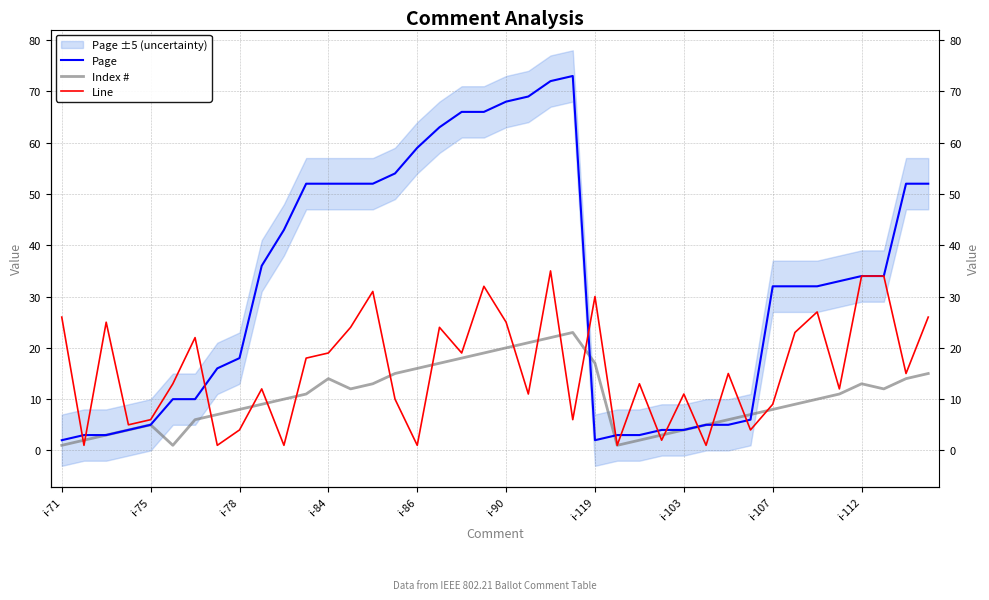

Rank the series by their maximum value, from highest to lowest.

Page, Line, Index #